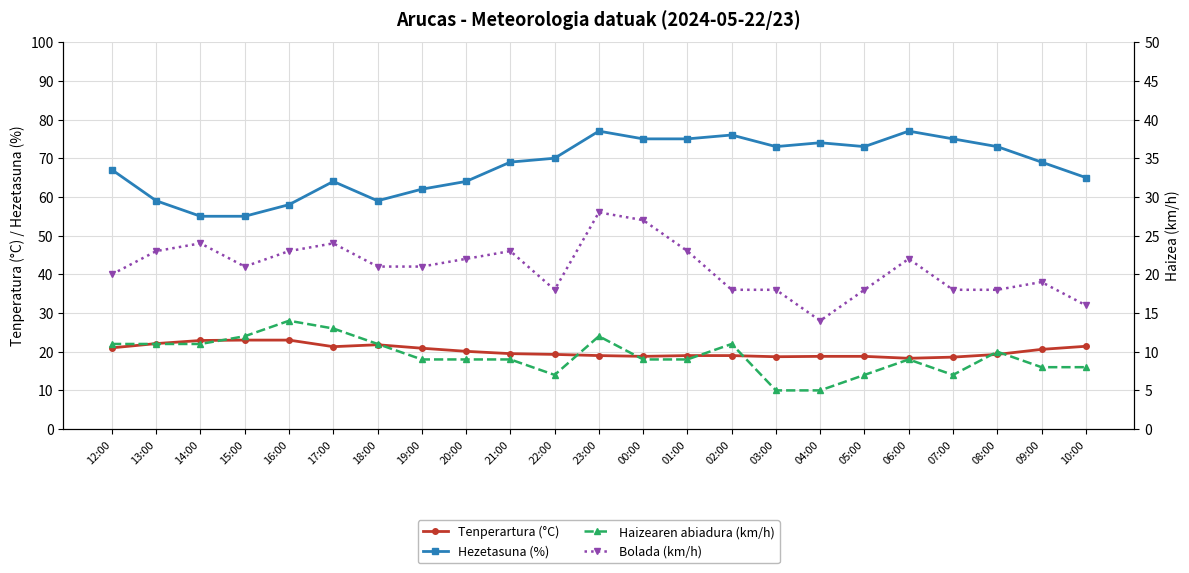

List the labels in order of Hezetasuna (%) value, largest first.

23:00, 06:00, 02:00, 00:00, 01:00, 07:00, 04:00, 03:00, 05:00, 08:00, 22:00, 21:00, 09:00, 12:00, 10:00, 17:00, 20:00, 19:00, 13:00, 18:00, 16:00, 14:00, 15:00